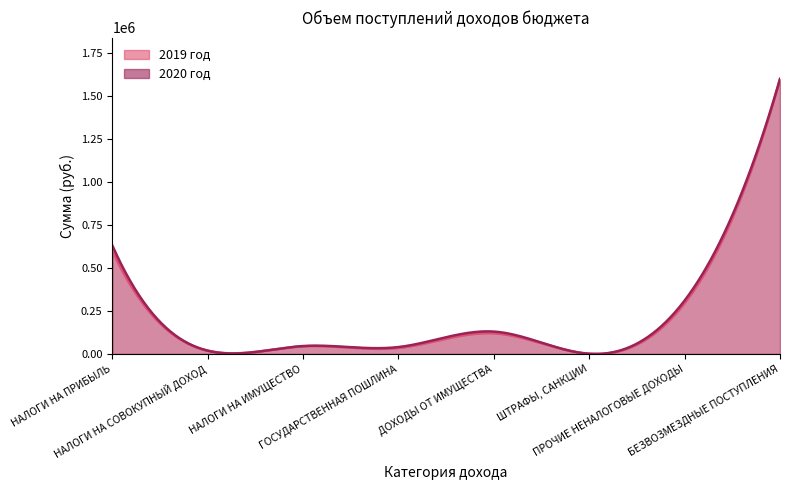

What is the sum of the 2020 год values at НАЛОГИ НА СОВОКУПНЫЙ ДОХОД and БЕЗВОЗМЕЗДНЫЕ ПОСТУПЛЕНИЯ?

1619311